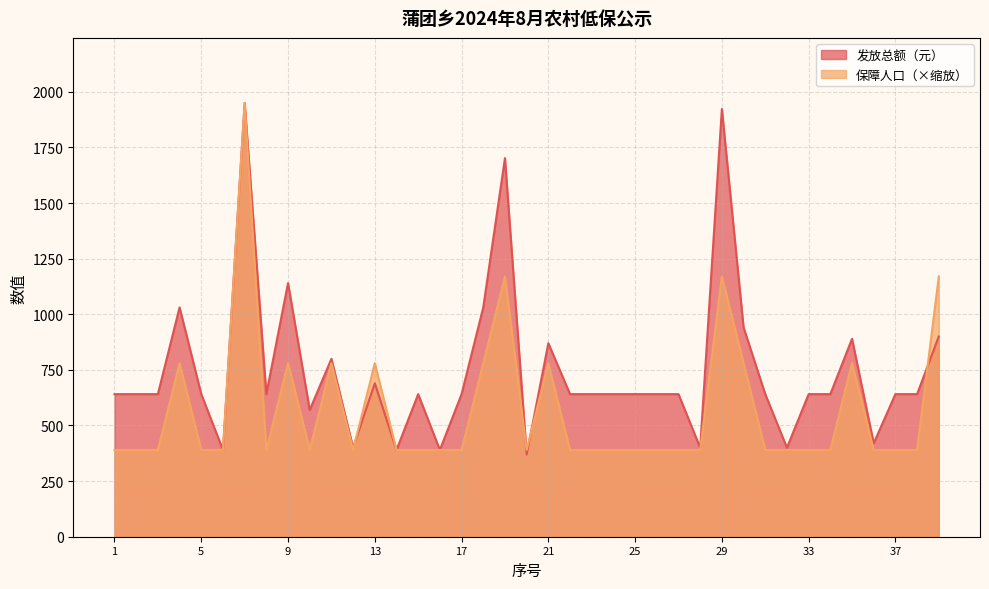

What is the total value across all series at 20?

760